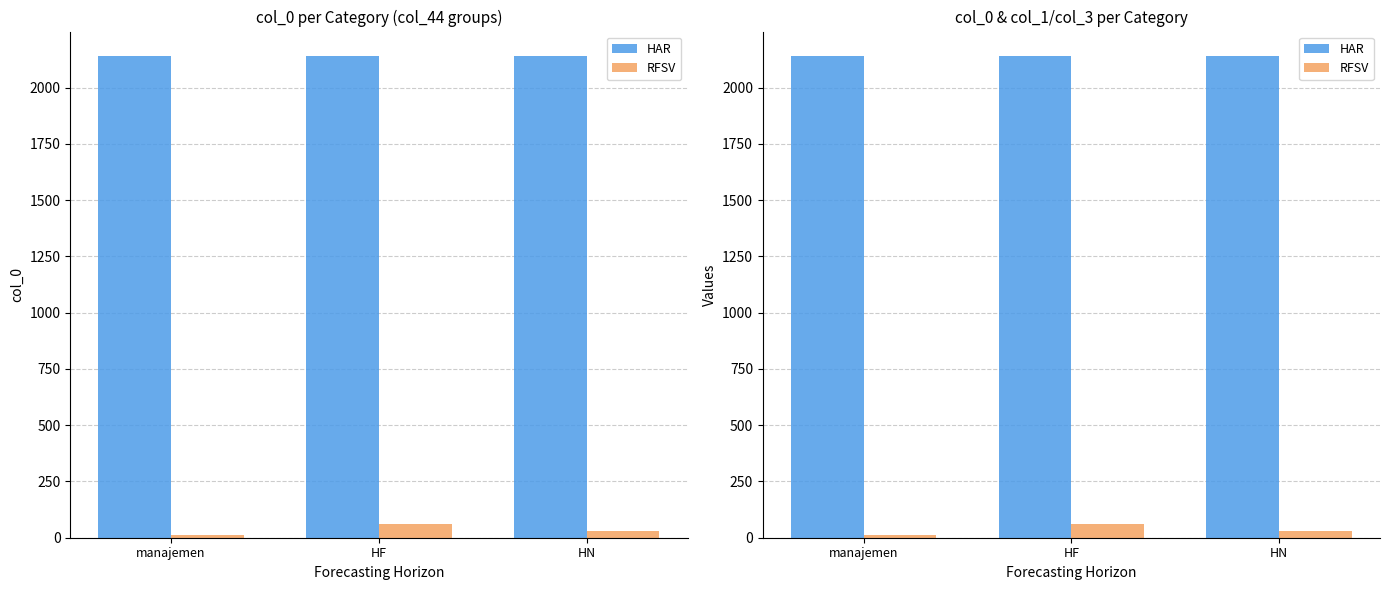

Read the HAR value at manajemen.

2142